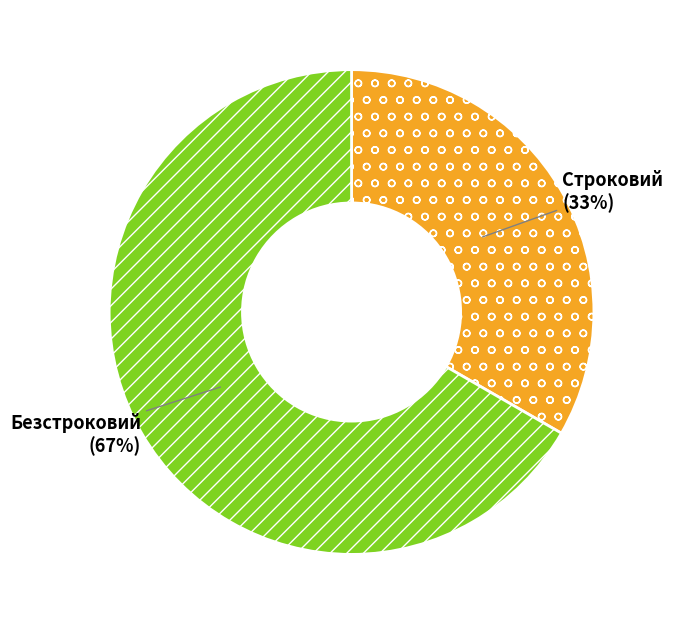

Combined, do Безстроковий and Строковий account for over 50%?

Yes